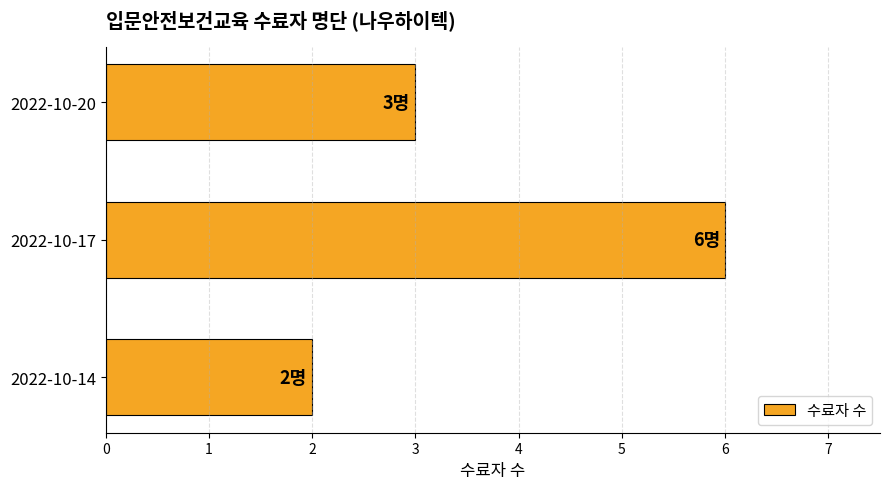

At which category does the chart reach its minimum across all series?

2022-10-14